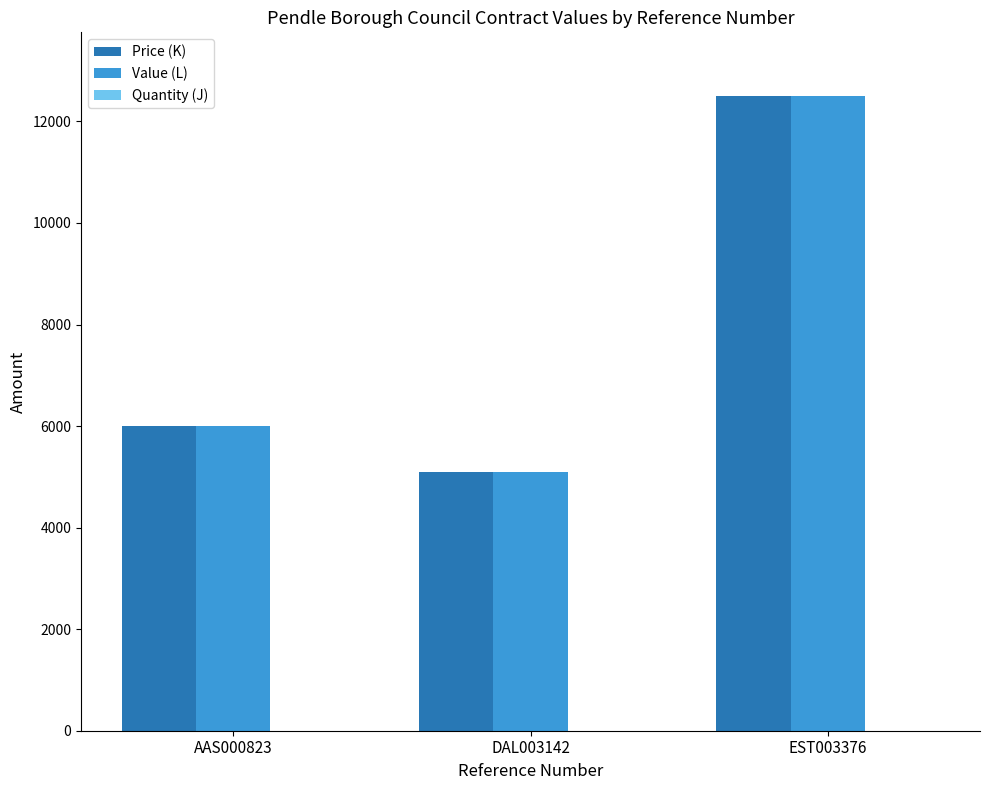

Where is Value (L) nearest to the value 8801?

AAS000823